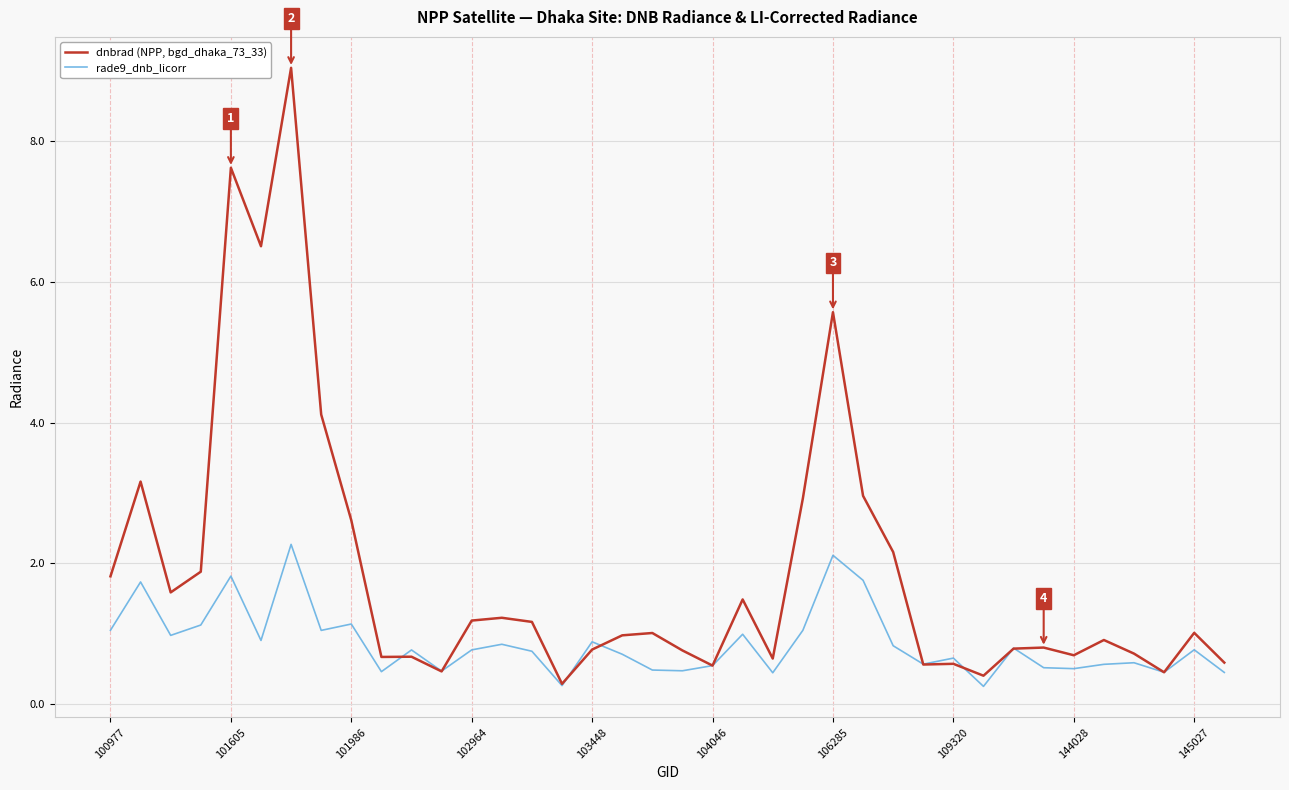

What is the difference between the maximum and minimum values in the dnbrad (NPP, bgd_dhaka_73_33) series?

8.8